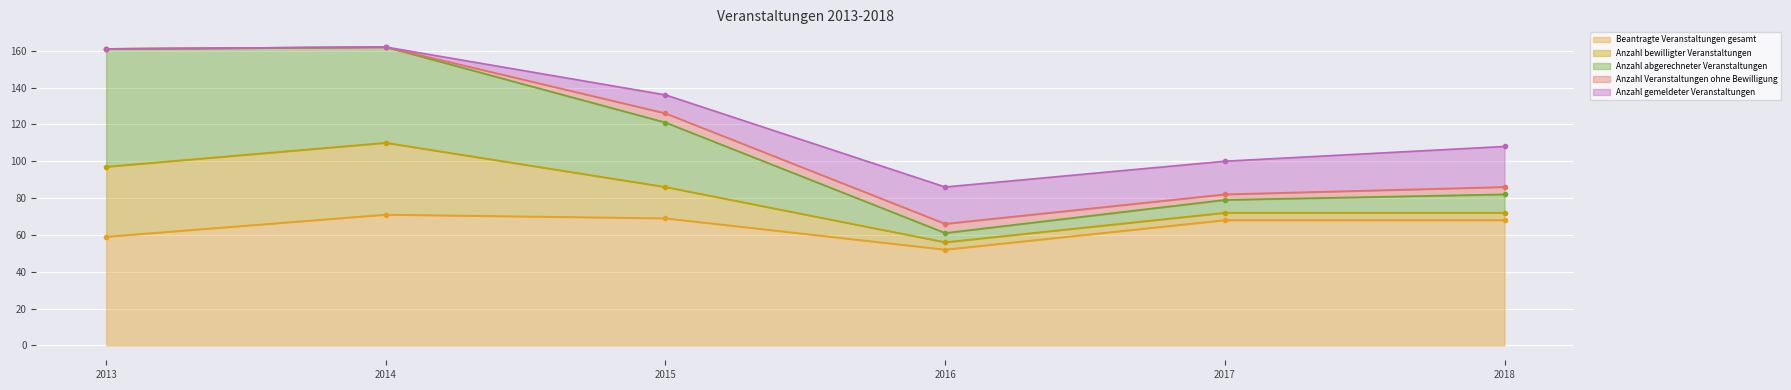

Reading left to right, transcribe all the data shown in this chart.

Beantragte Veranstaltungen gesamt: 59	71	69	52	68	68
Anzahl bewilligter Veranstaltungen: 38	39	17	4	4	4
Anzahl abgerechneter Veranstaltungen: 64	52	35	5	7	10
Anzahl Veranstaltungen ohne Bewilligung: 0	0	5	5	3	4
Anzahl gemeldeter Veranstaltungen: 0	0	10	20	18	22